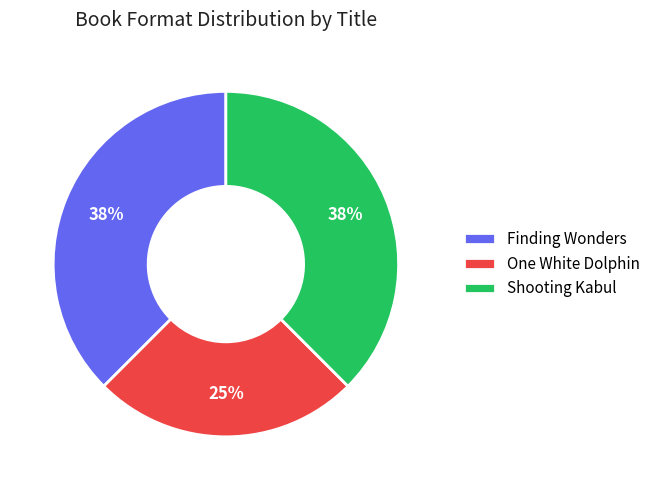

Is One White Dolphin the majority of the pie?

No